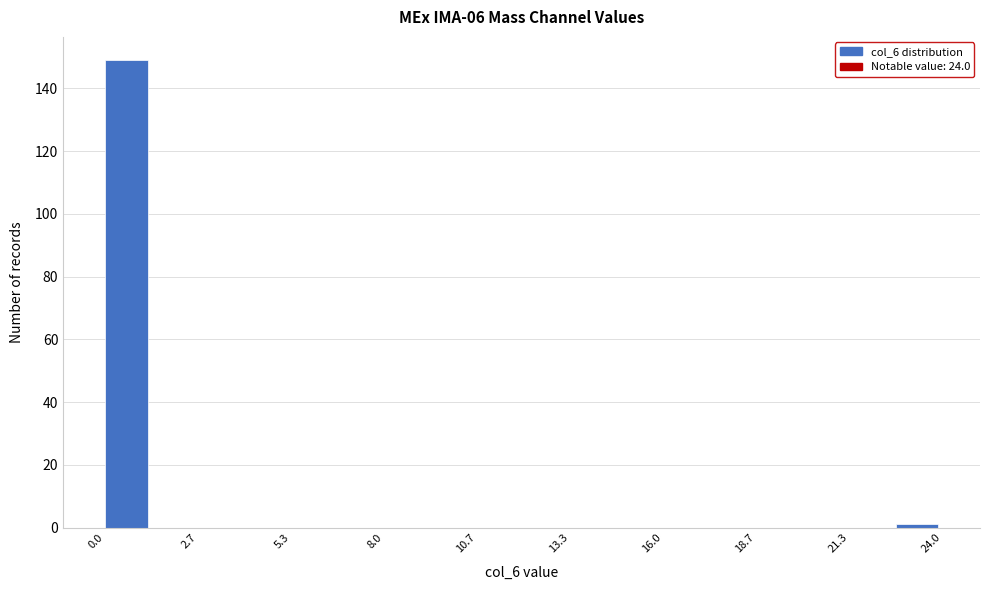

Read against the x-axis, roughly where is the centre of the tallest bar?

0.5